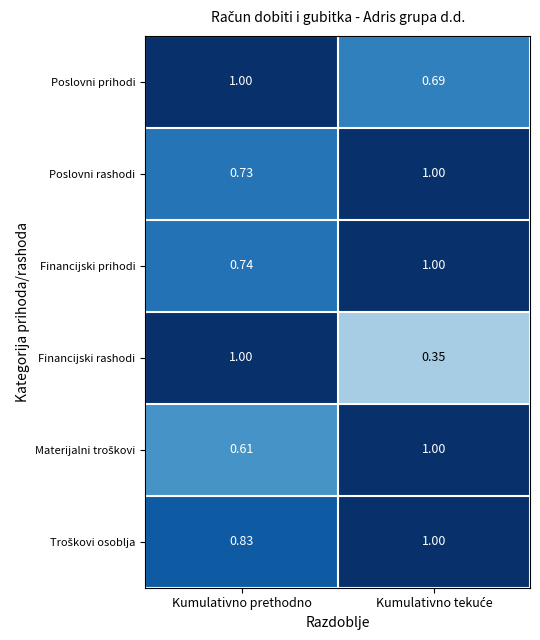

Which series has the largest range (max minus min)?

Financijski rashodi